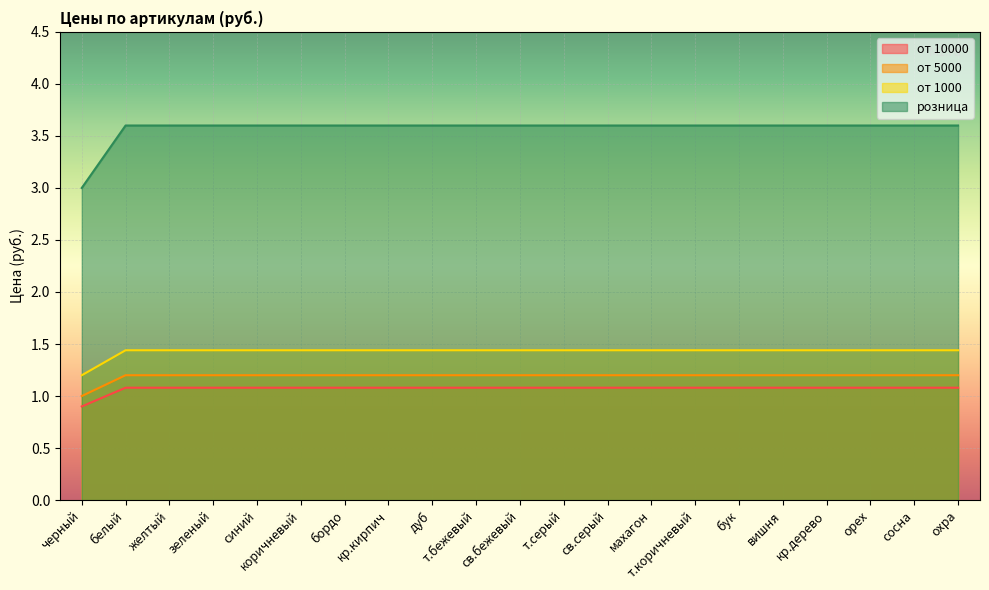

Rank the series by their maximum value, from lowest to highest.

от 10000, от 5000, от 1000, розница